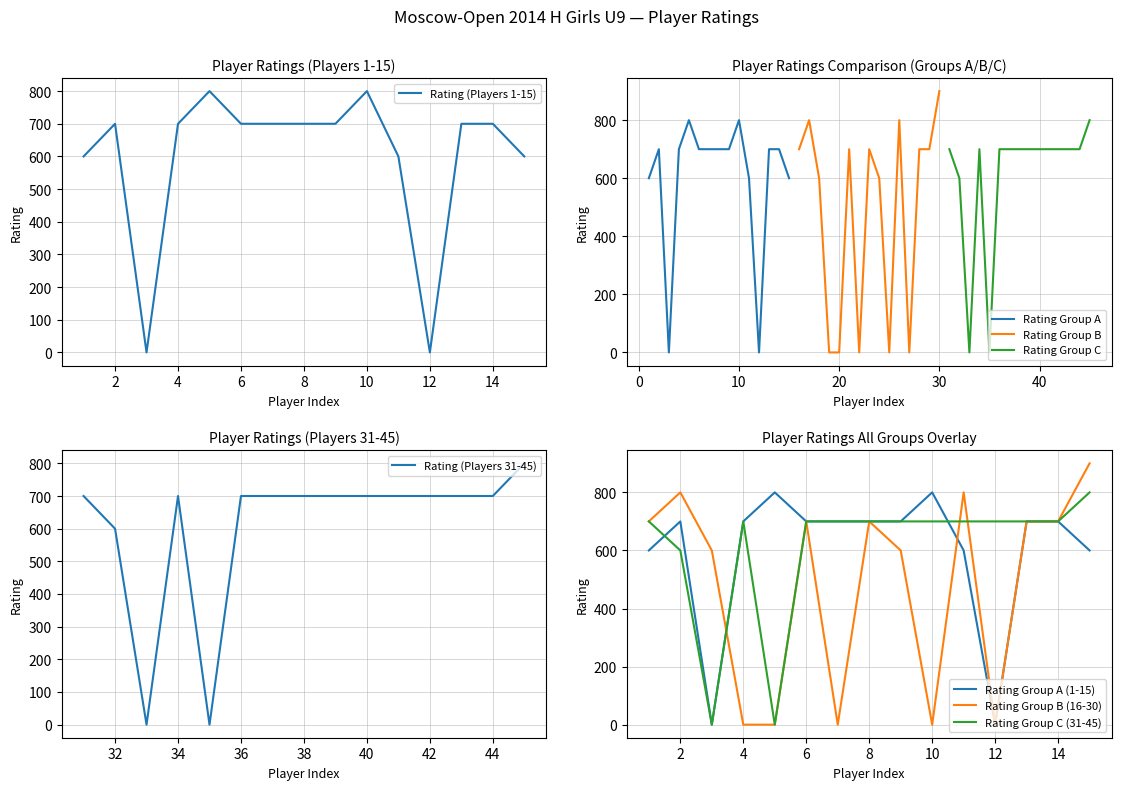

What is the highest value of the Rating Group A series?

800